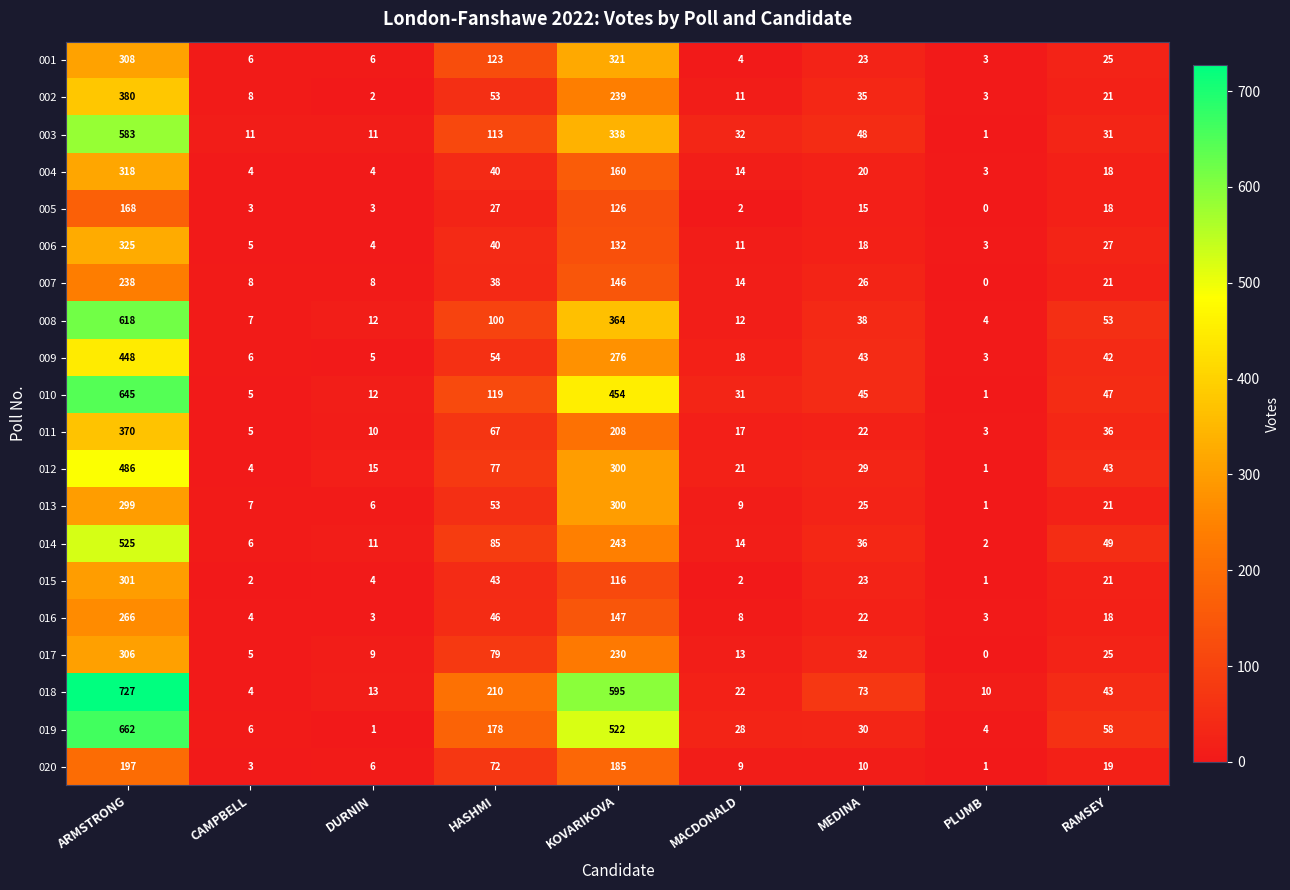

What is the sum of the 019 values at DURNIN and KOVARIKOVA?

523